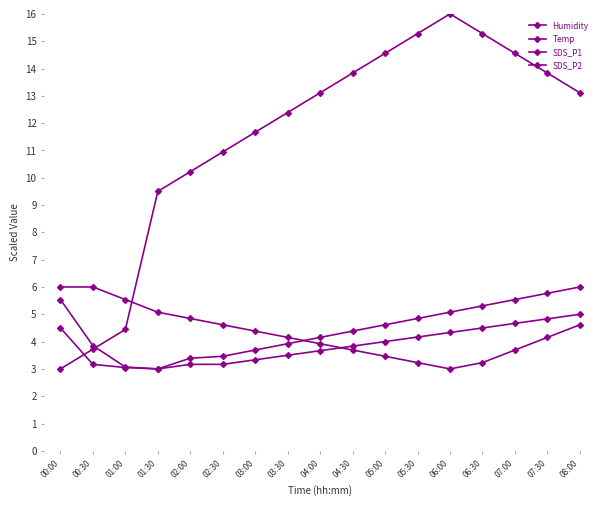

Between 08:00 and 07:30, which is larger?

07:30